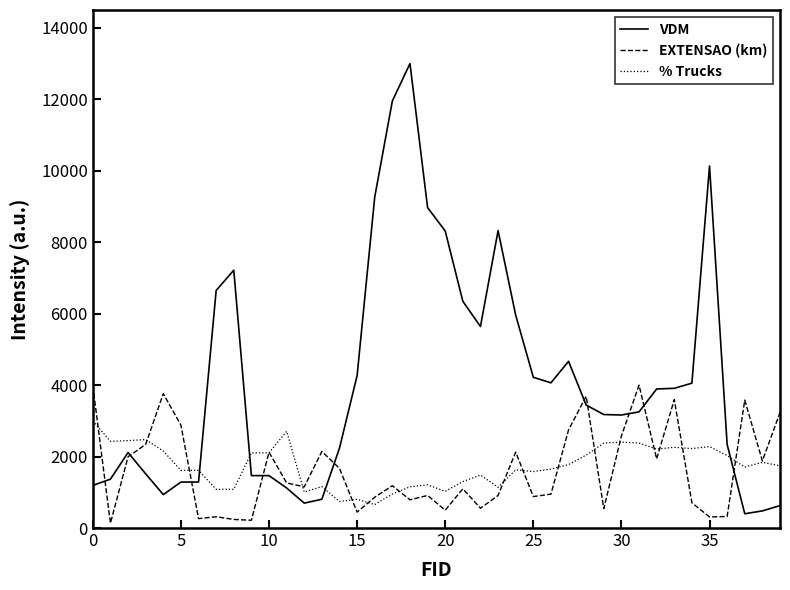

What is the maximum value shown in the chart?

13000.0